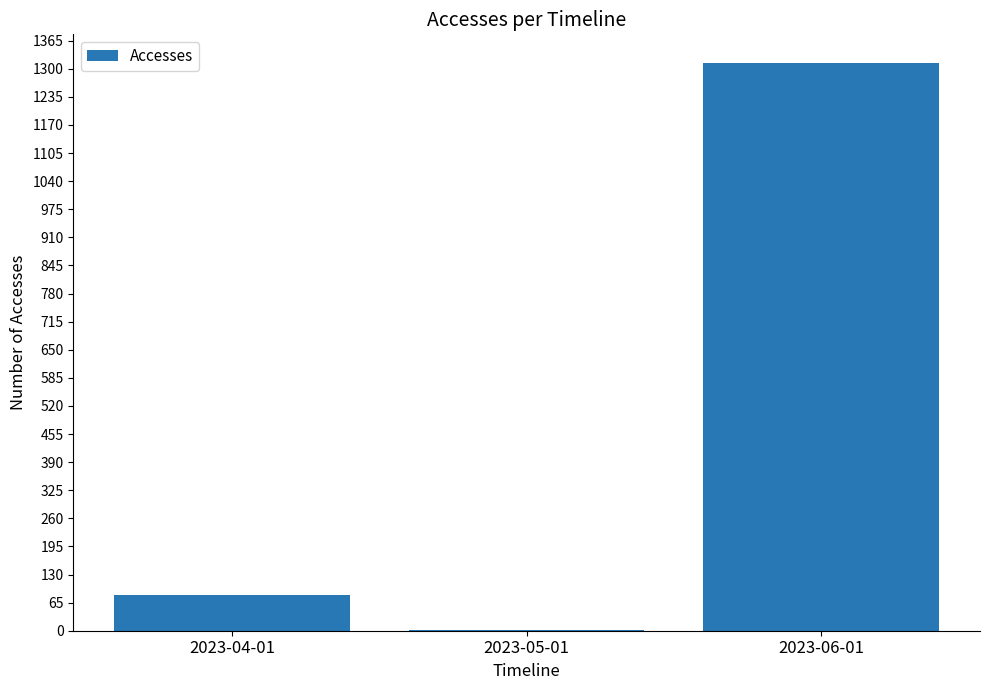

Where is the data nearest to the value 658?

2023-04-01